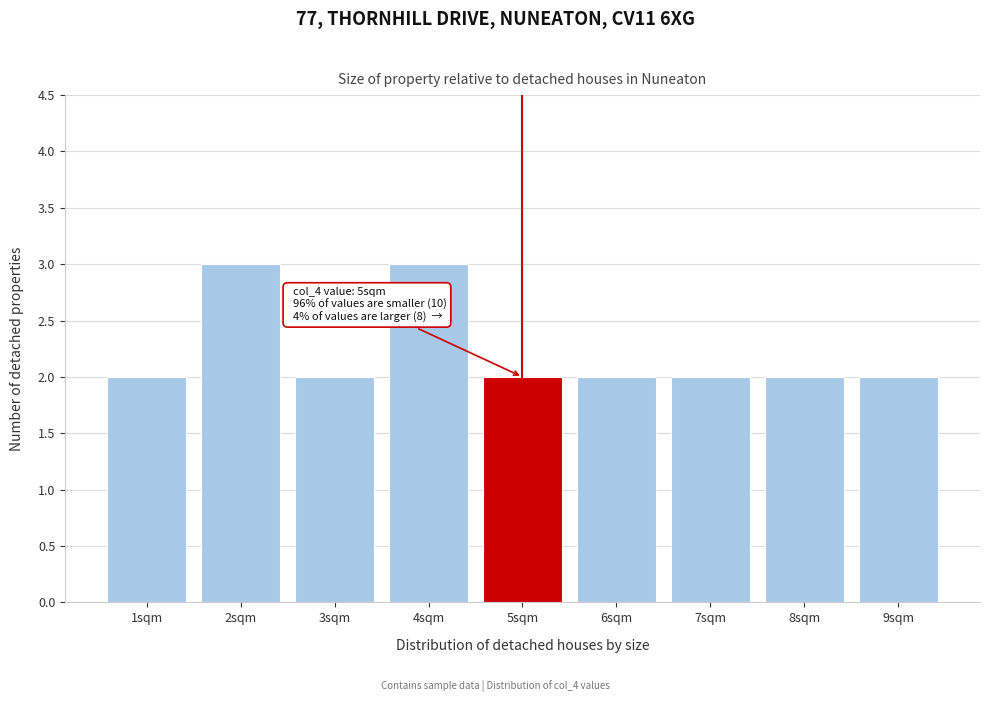

Reading right to left, list all the values displayed in this chart.

9sqm=2	8sqm=2	7sqm=2	6sqm=2	5sqm=2	4sqm=3	3sqm=2	2sqm=3	1sqm=2